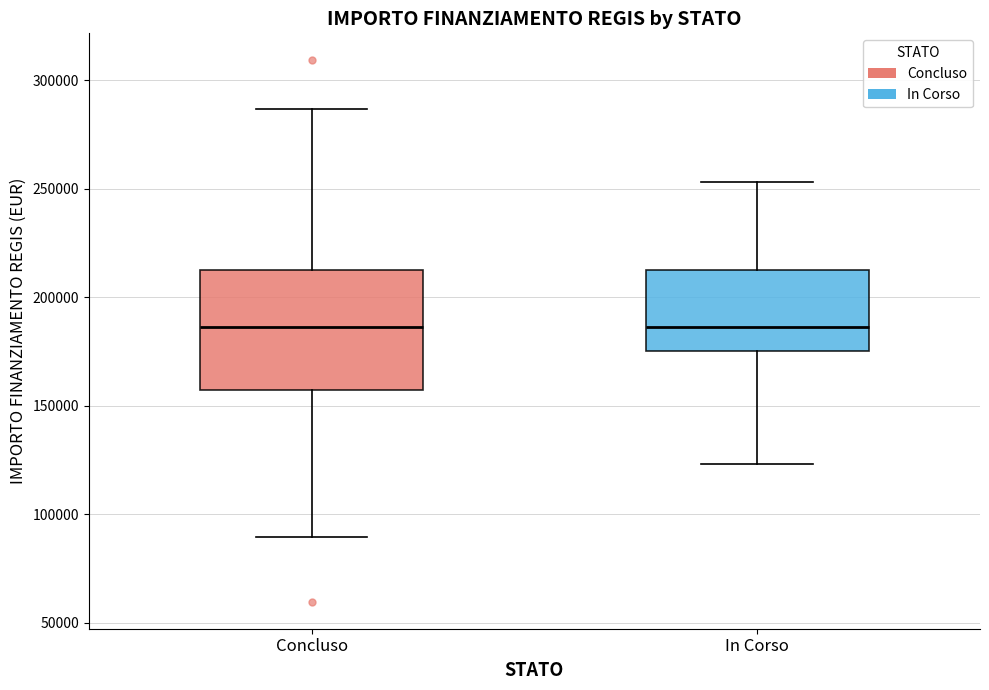

Reading left to right, read every box against the y-axis: the position of its median line, the range the box covers, and the ends of its whiskers. The values are not printed on the chart, so give them approximately, as read against the axis.

Concluso: median 185000, box 155000 to 210000, whiskers 90000 to 285000
In Corso: median 185000, box 175000 to 210000, whiskers 125000 to 255000